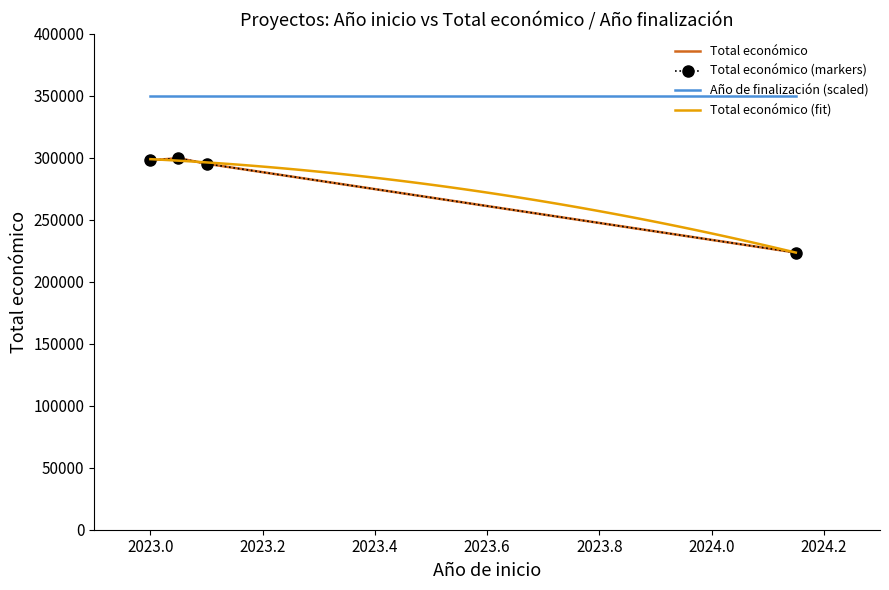

Count the number of values greater than 298027.

1